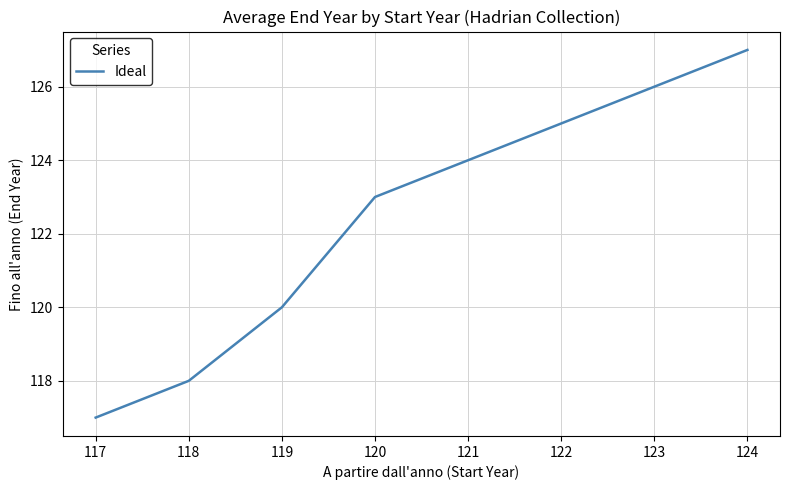

Reading left to right, list all the values displayed in this chart.

117	118	120	123	127